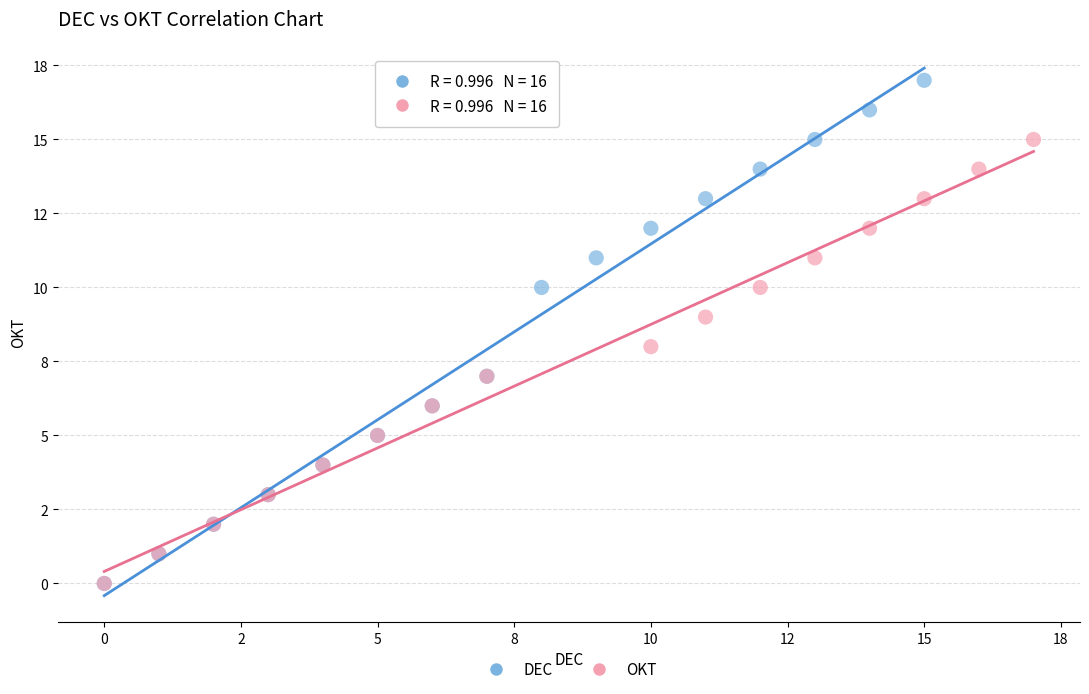

What are all the series names shown in the legend?

DEC, OKT